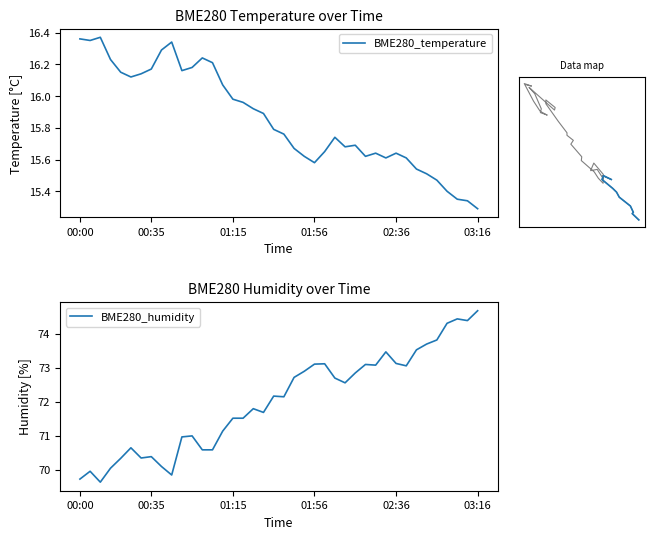

Is the value of BME280_temperature at 27 greater than the value of BME280_humidity at 32?

No